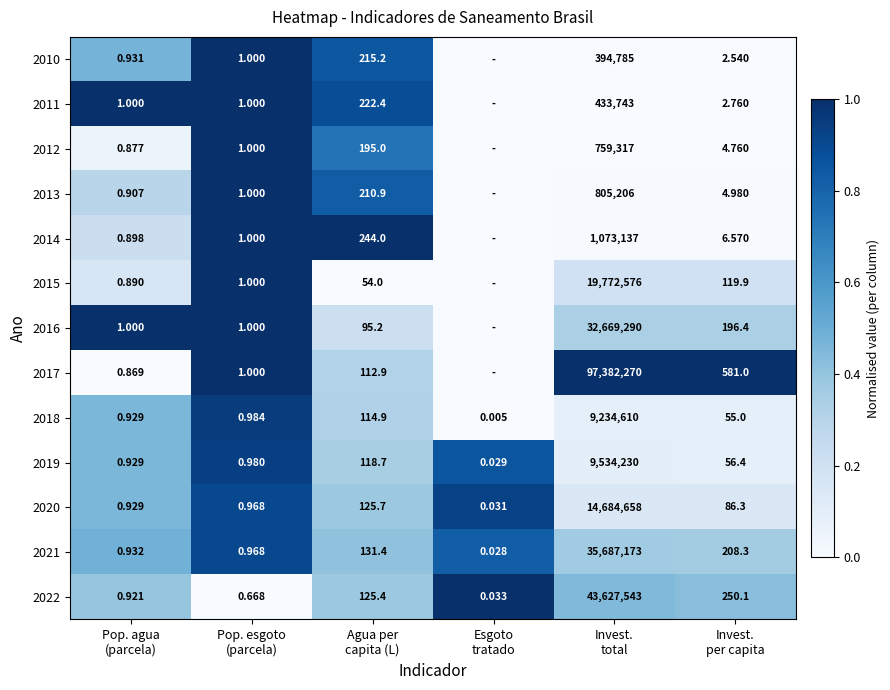

The 2011 series shows 0.0 at Invest. total. True or false?

True